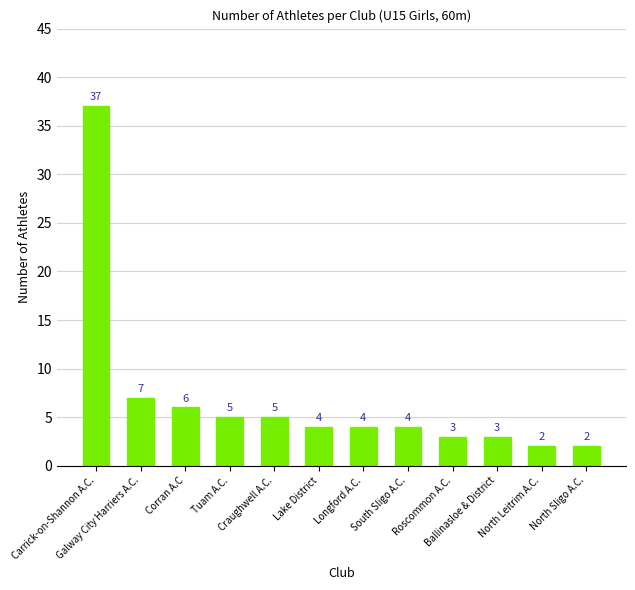

What is the approximate value at South Sligo A.C.?

4